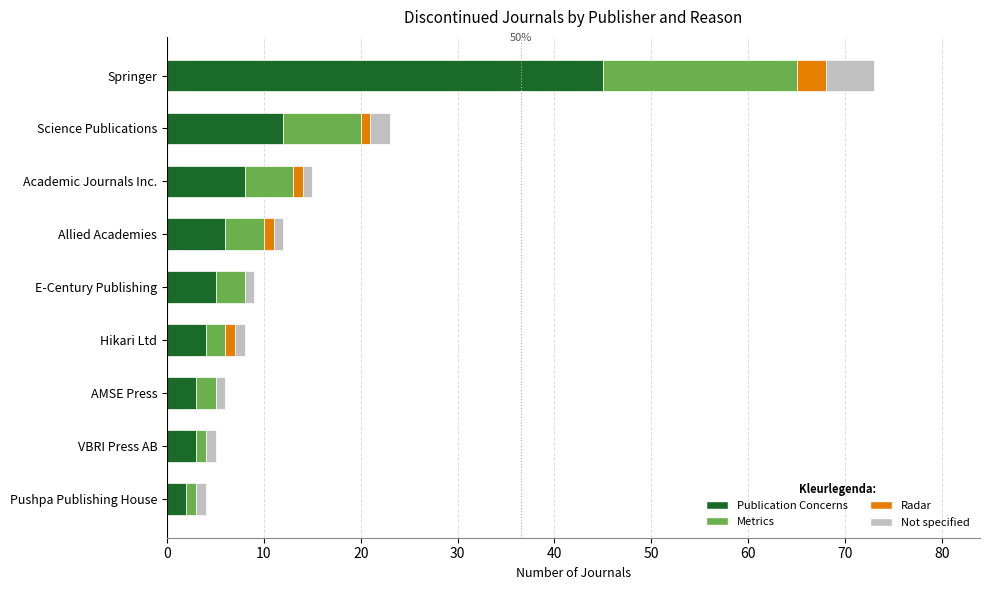

True or false: Publication Concerns has a value of 45 at Springer.

True